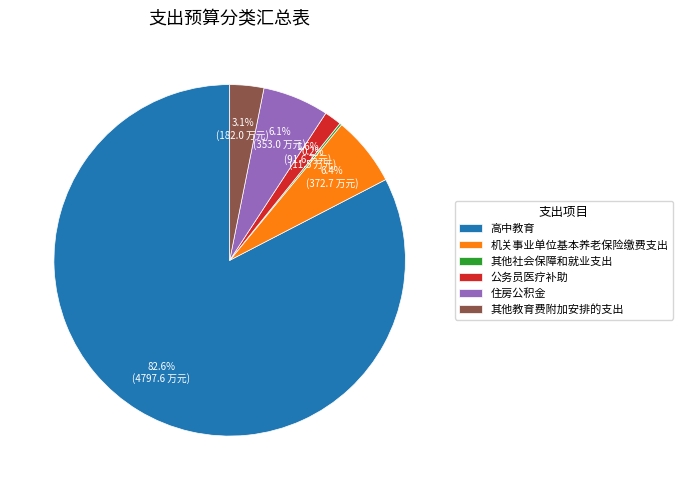

Is the sum of 公务员医疗补助 and 机关事业单位基本养老保险缴费支出 greater than half?

No